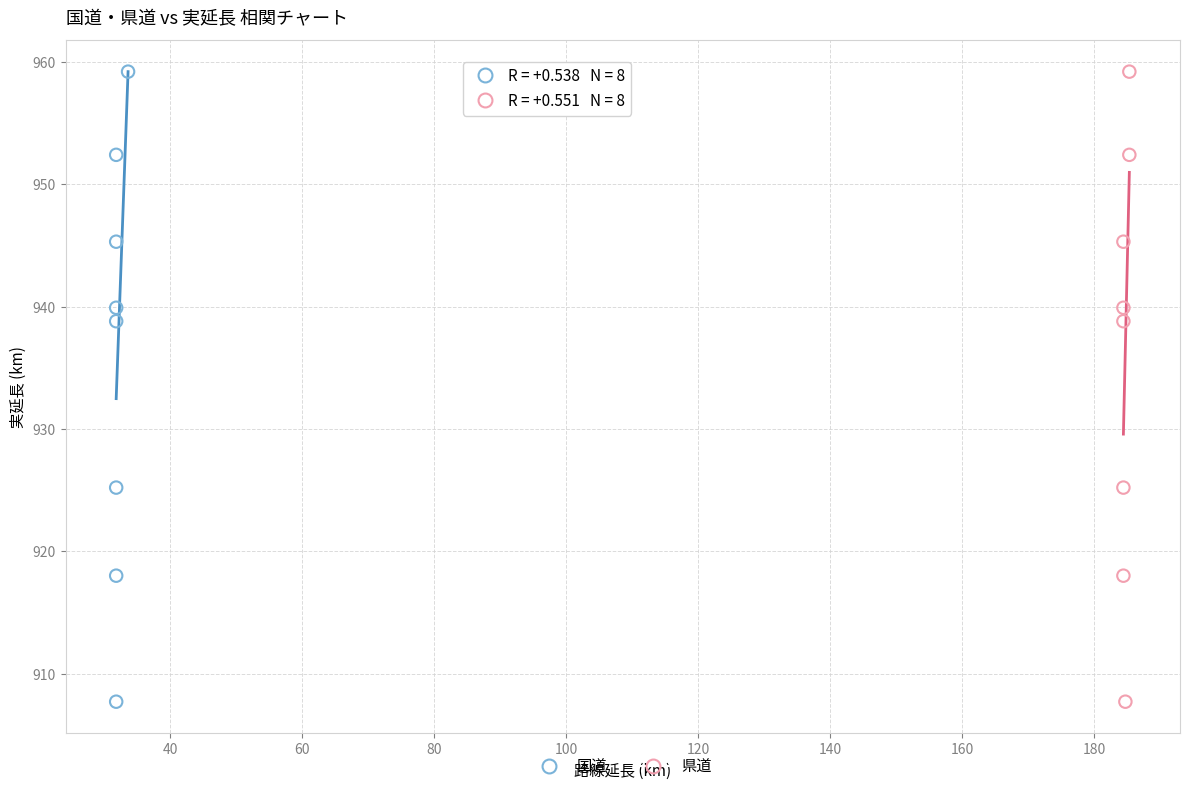

What are all the series names shown in the legend?

国道, 県道